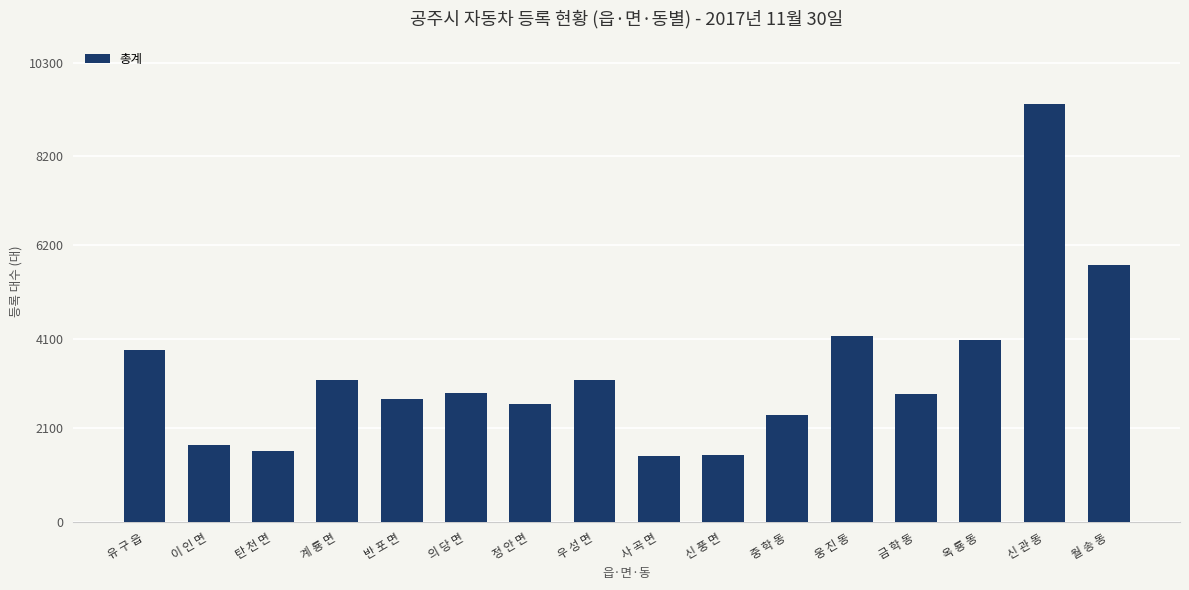

What is the smallest value displayed?

1469